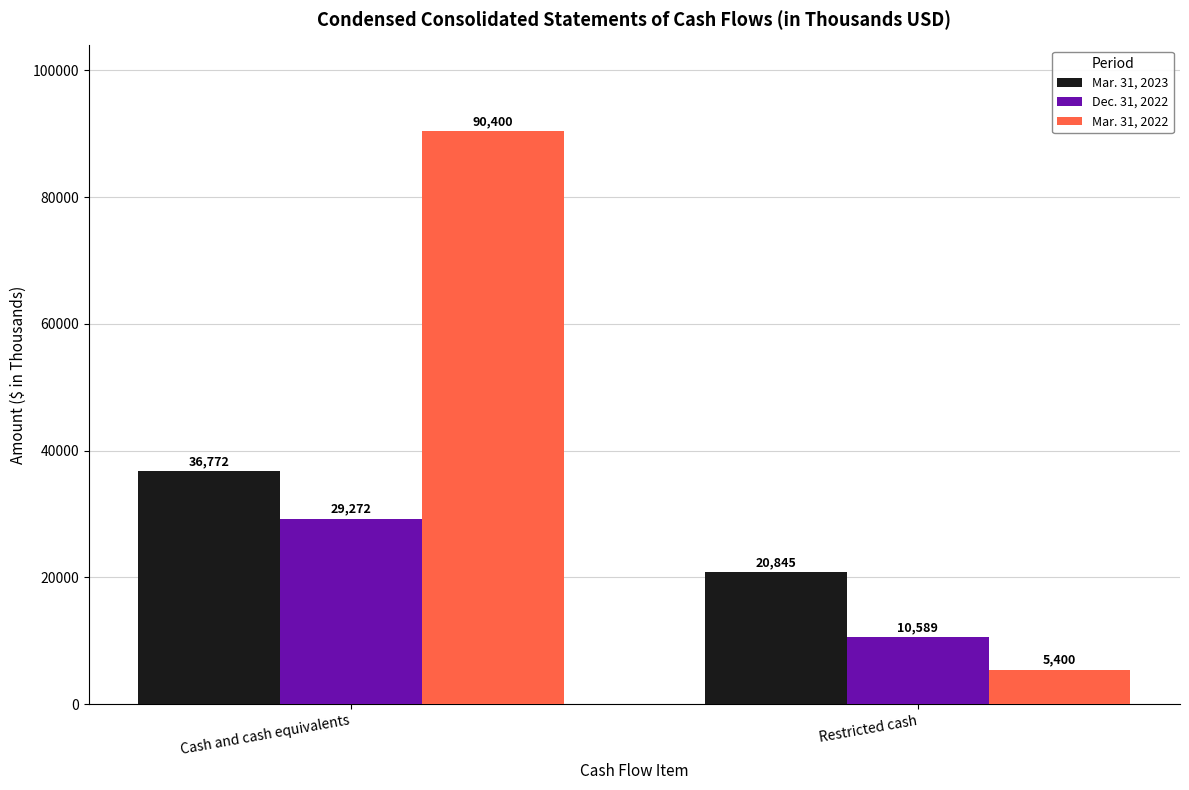

How many bars are there in each group?

3